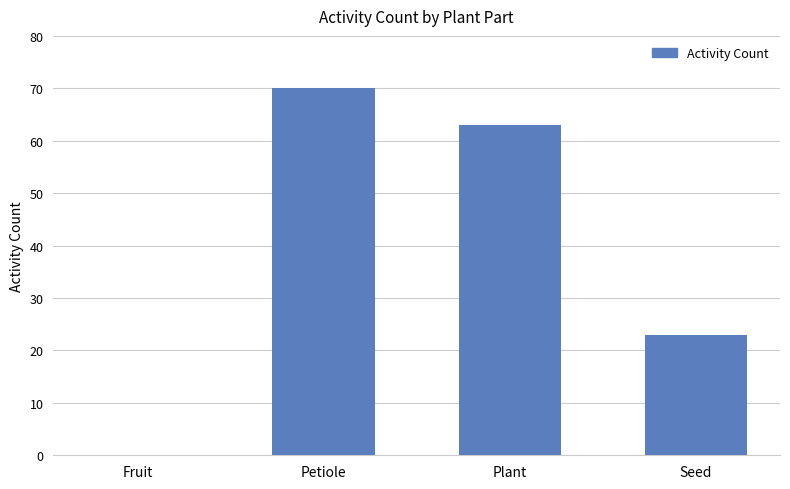

Is it true that the value at Petiole is 38?

False